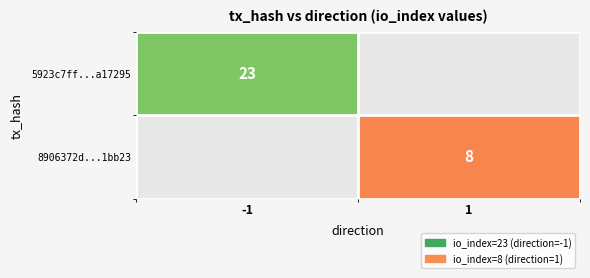

The value of 5923c7ff...a17295 at -1 is 9. True or false?

False